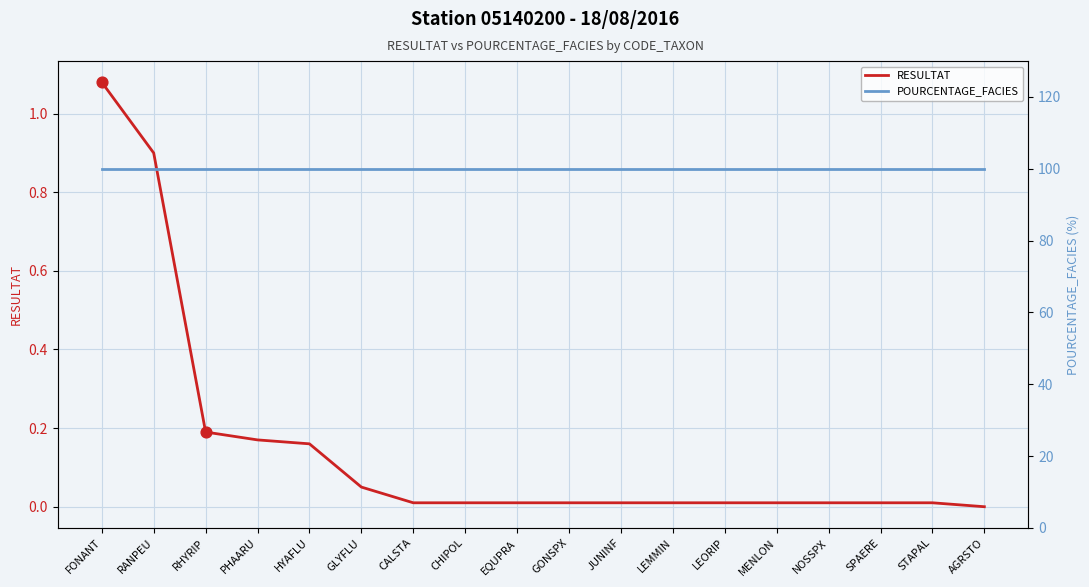

What is the total value across all series at HYAFLU?

100.2